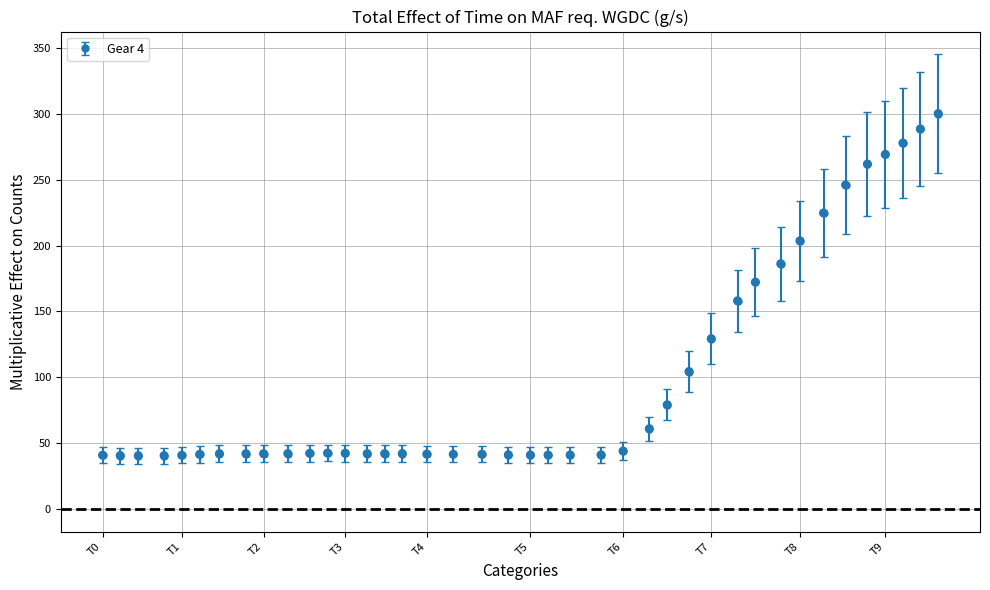

What is the value of the 9th point from the left?

41.9